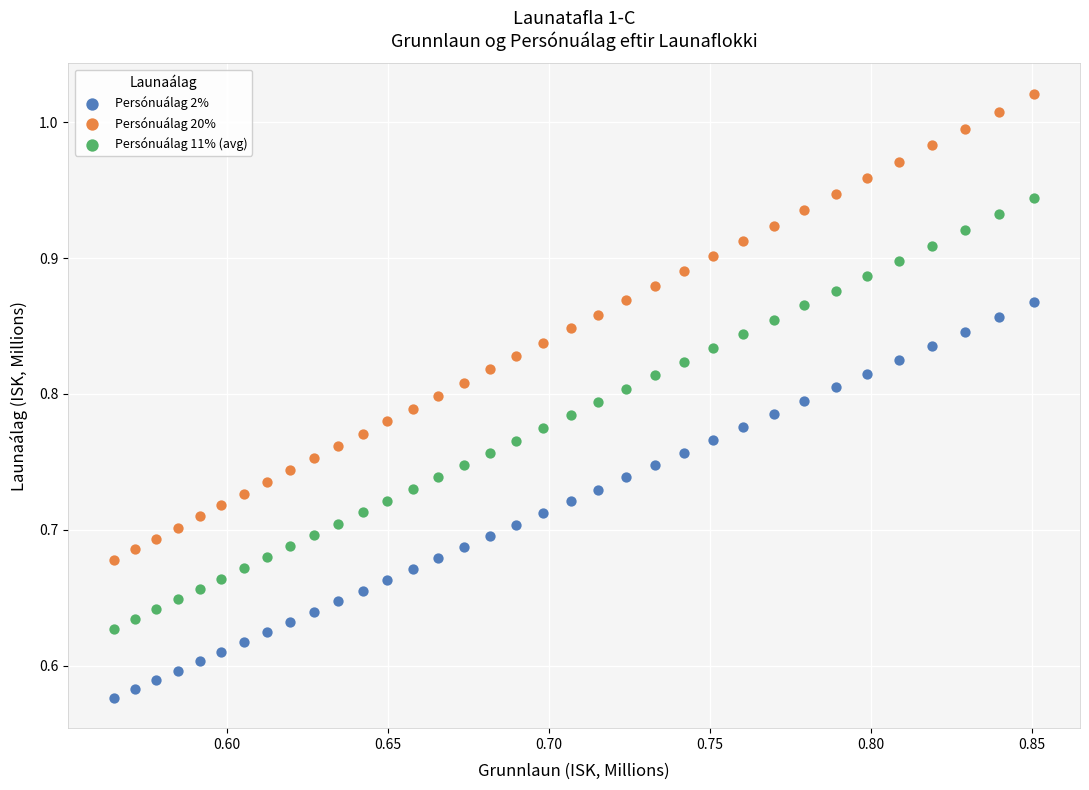

Which series reaches the minimum Y coordinate?

Persónuálag 2%